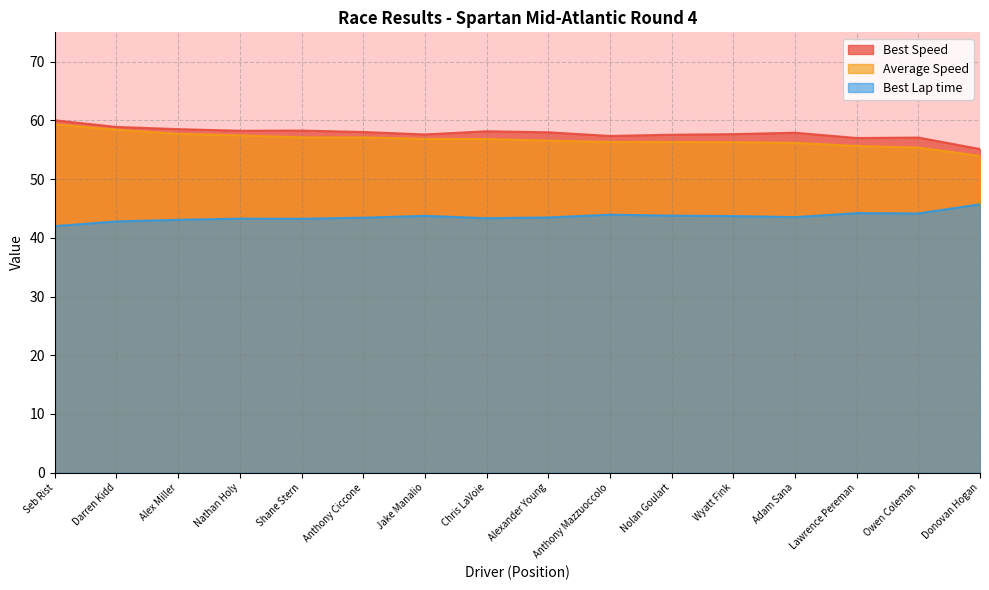

What is the label of the 15th point from the right?

Darren Kidd